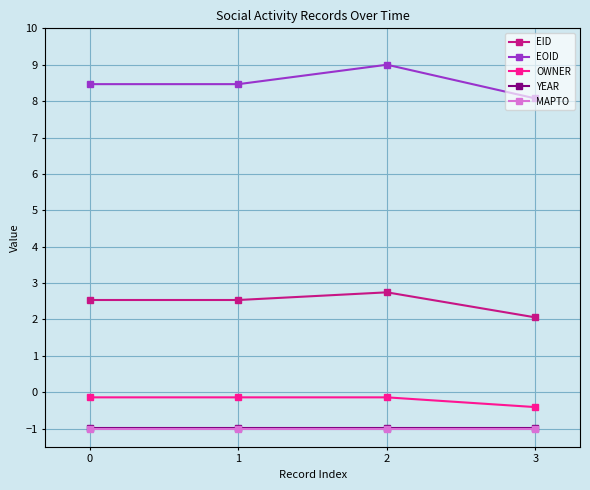

Reading right to left, list all the values displayed in this chart.

EID: 3=2.1	2=2.7	1=2.5	0=2.5
EOID: 3=8.1	2=9.0	1=8.5	0=8.5
OWNER: 3=-0.4	2=-0.1	1=-0.1	0=-0.1
YEAR: 3=-1.0	2=-1.0	1=-1.0	0=-1.0
MAPTO: 3=-1.0	2=-1.0	1=-1.0	0=-1.0